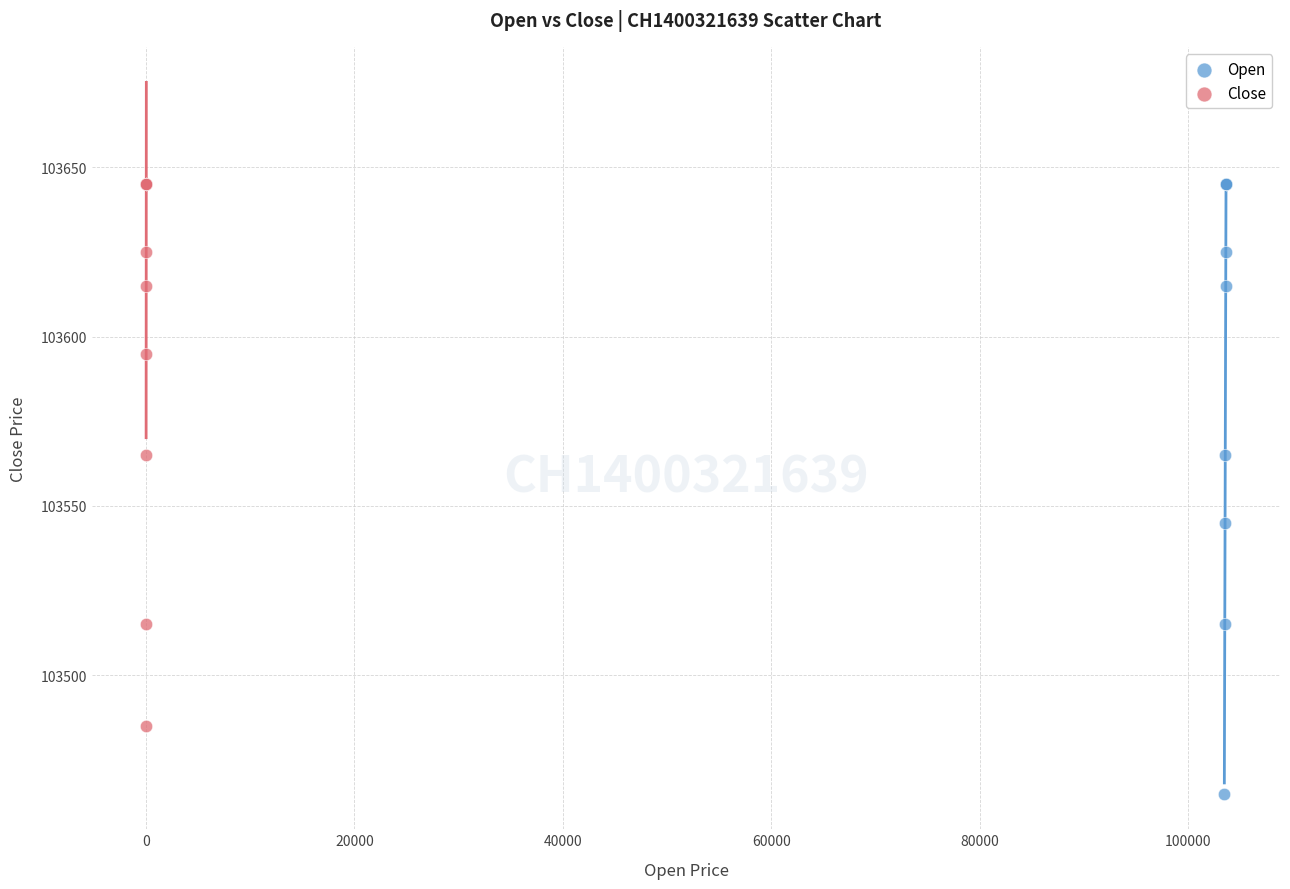

What are all the series names shown in the legend?

Open, Close